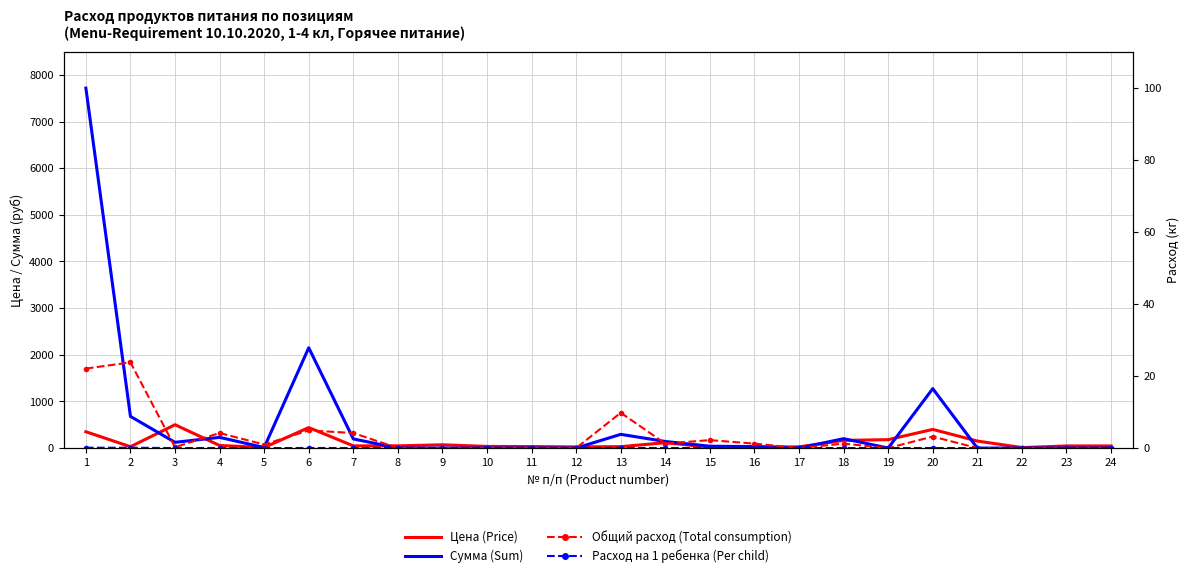

True or false: Цена (Price) has a value of 25.0 at 17.

True